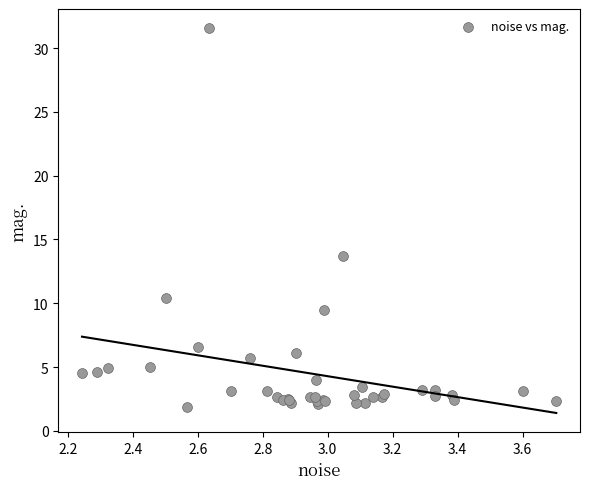

What Y value in the scatter plot is closest to 16?

13.7